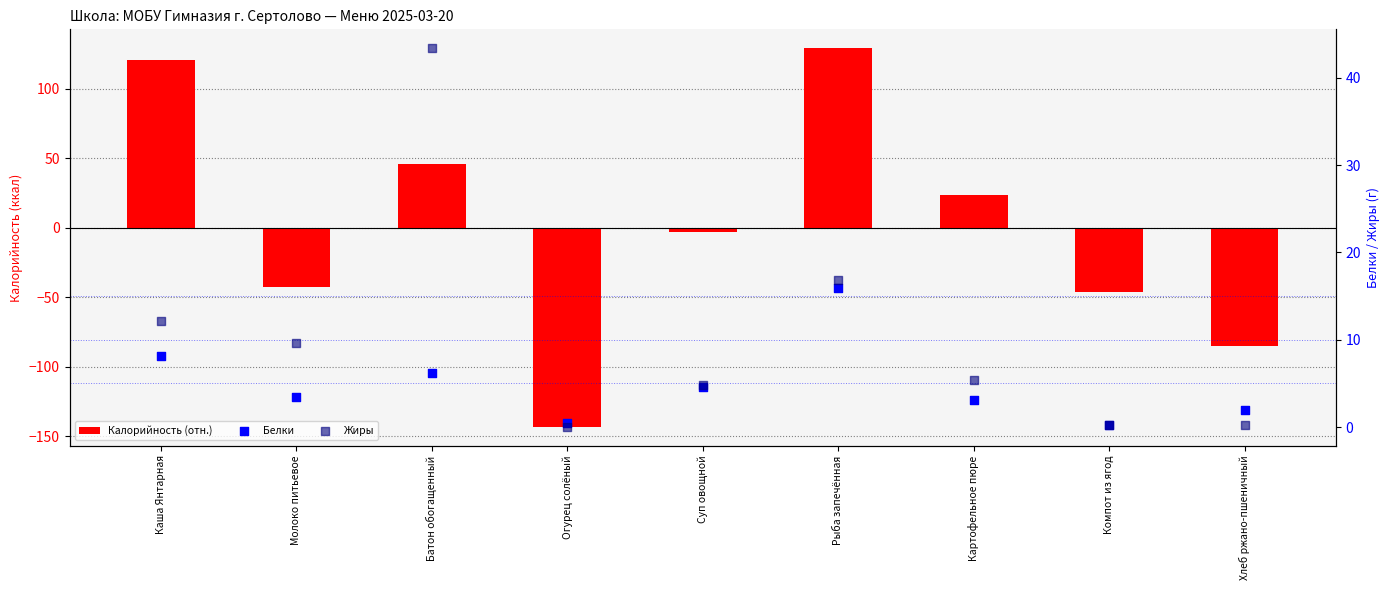

What is the total value across all series at Суп овощной?

6.5